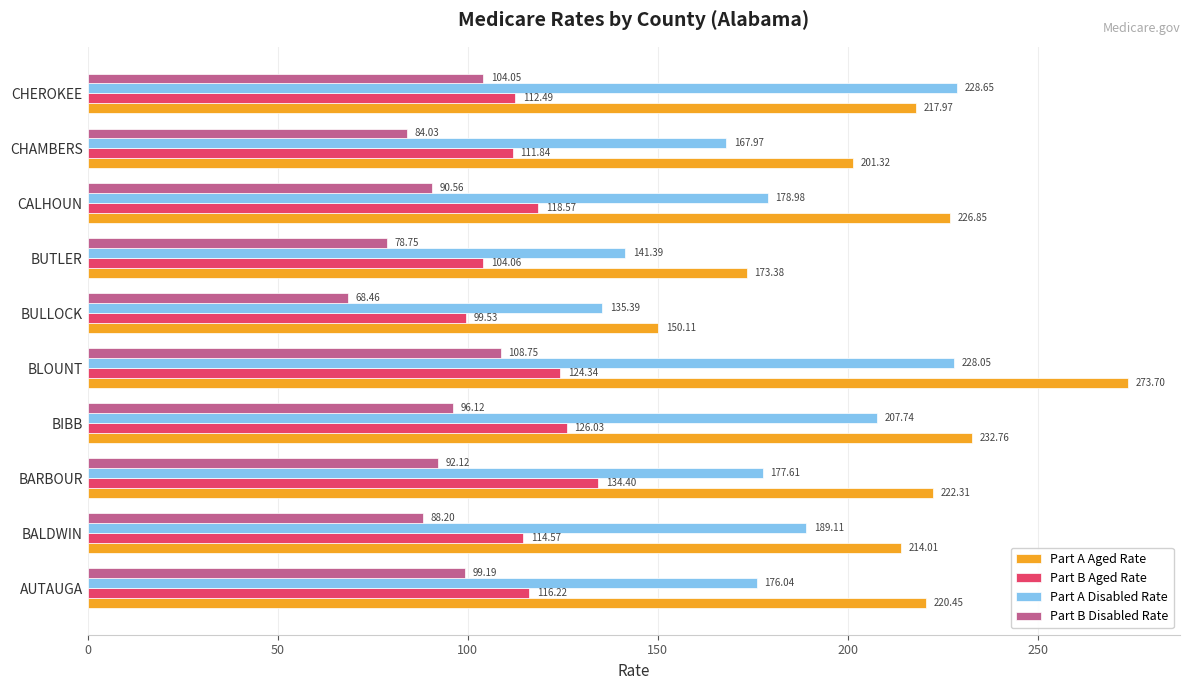

At BUTLER, list the series in order from smallest to largest.

Part B Disabled Rate, Part B Aged Rate, Part A Disabled Rate, Part A Aged Rate